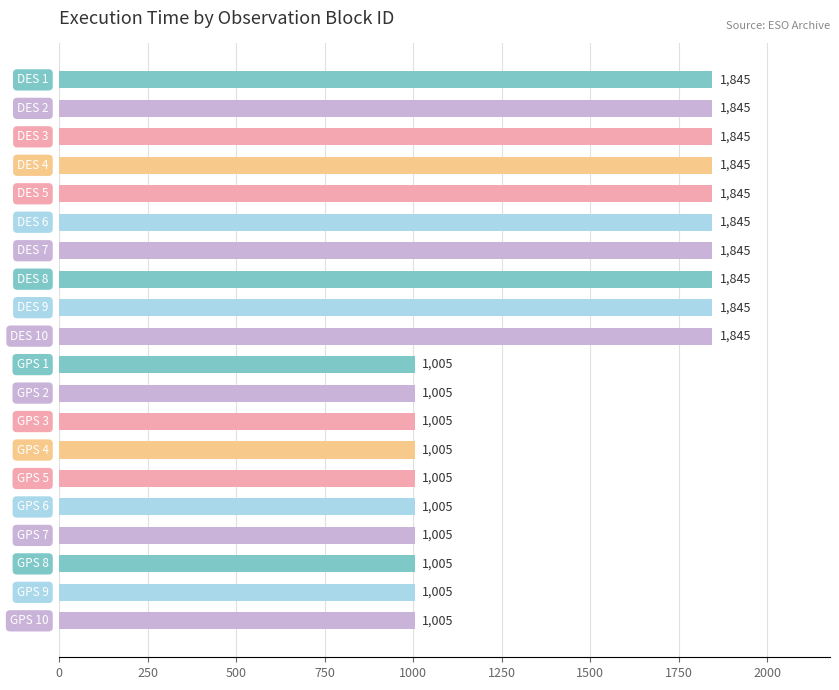

How many values are below 1845?

10